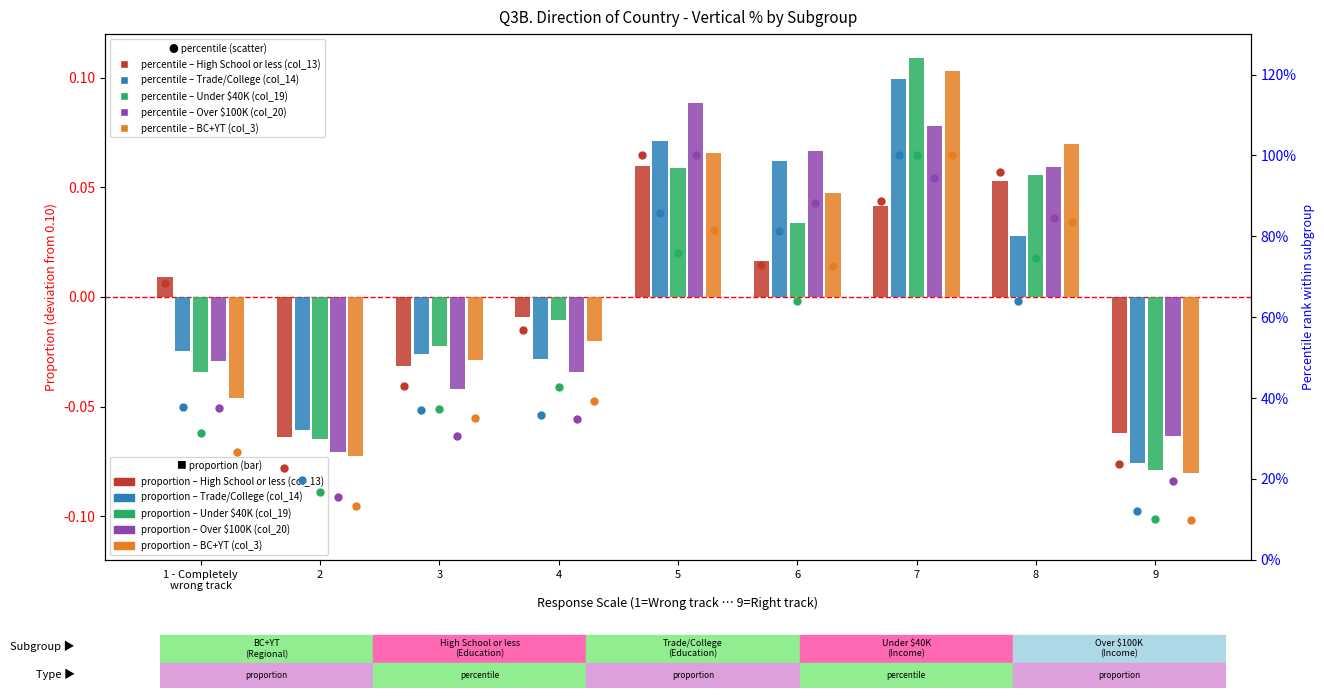

Is the value of Over $100K (col_20) at 7 greater than the value of Trade/College (col_14) at 4?

Yes